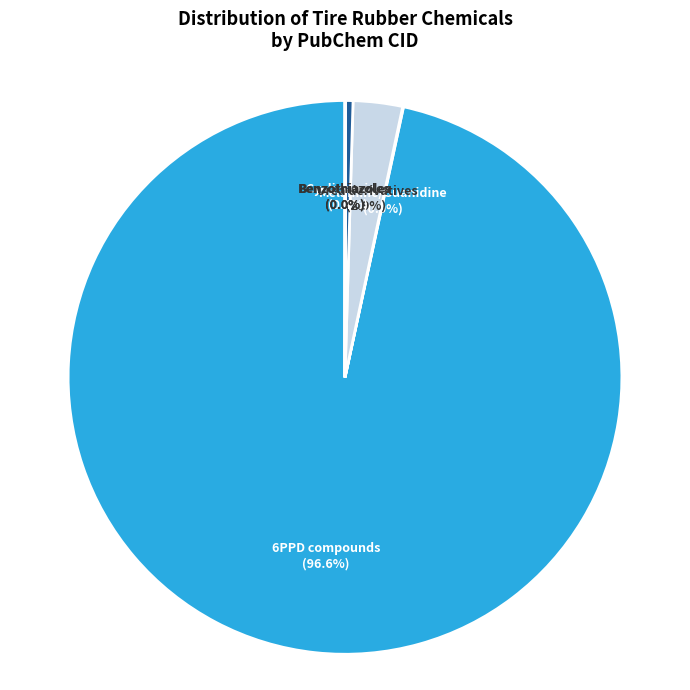

Which category accounts for the majority?

6PPD compounds